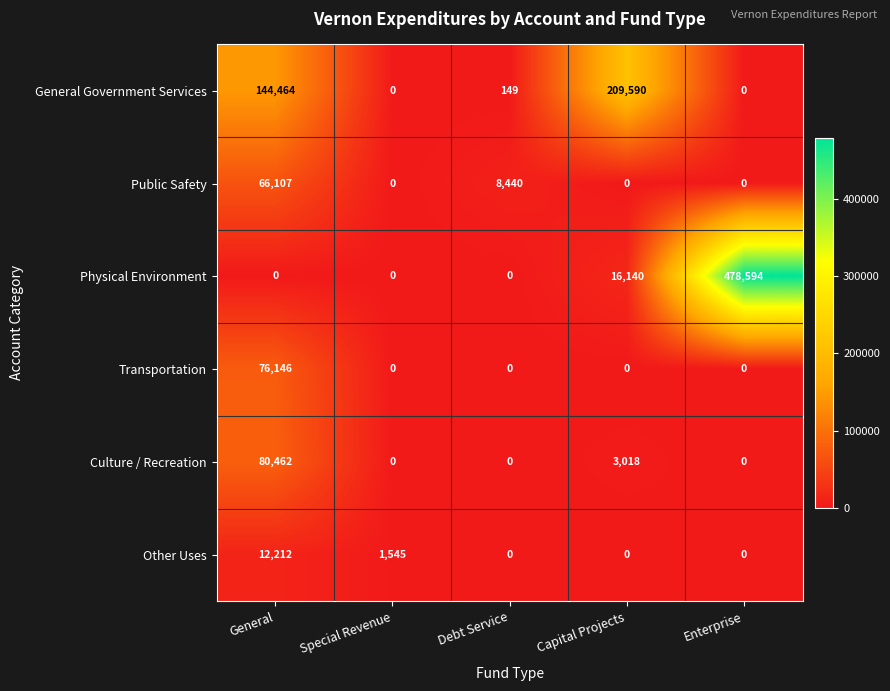

Reading right to left, extract all data points from this chart.

General Government Services: 0	209590	149	0	144464
Public Safety: 0	0	8440	0	66107
Physical Environment: 478594	16140	0	0	0
Transportation: 0	0	0	0	76146
Culture / Recreation: 0	3018	0	0	80462
Other Uses: 0	0	0	1545	12212